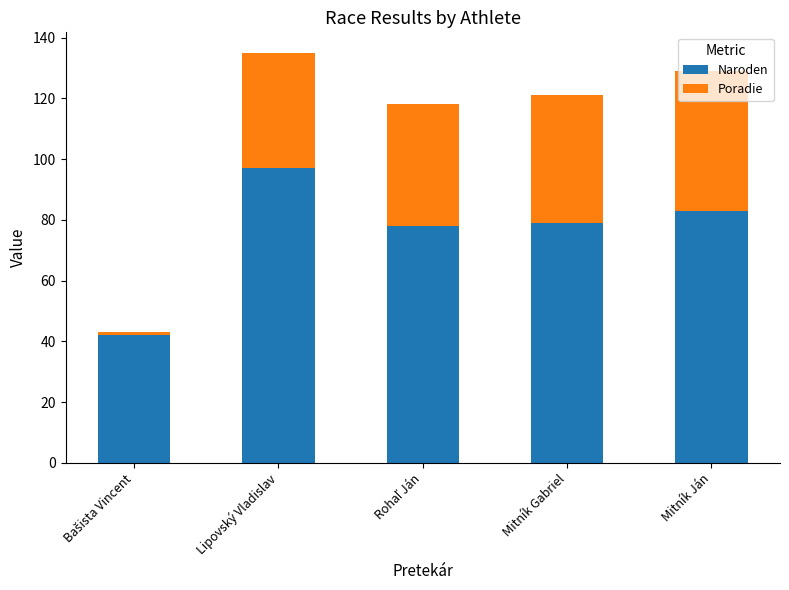

What is the difference between the Naroden values at Mitník Ján and Mitník Gabriel?

4